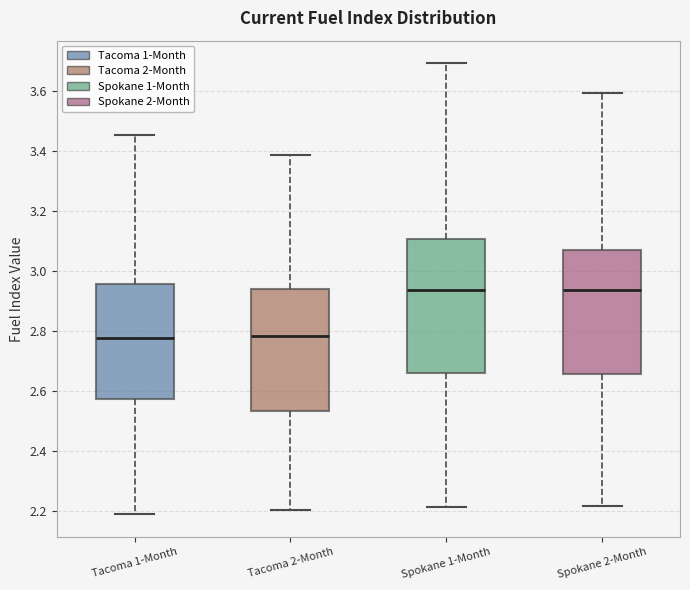

Comparing the boxes themselves (not the whiskers), which one is the tallest?

Spokane 1-Month